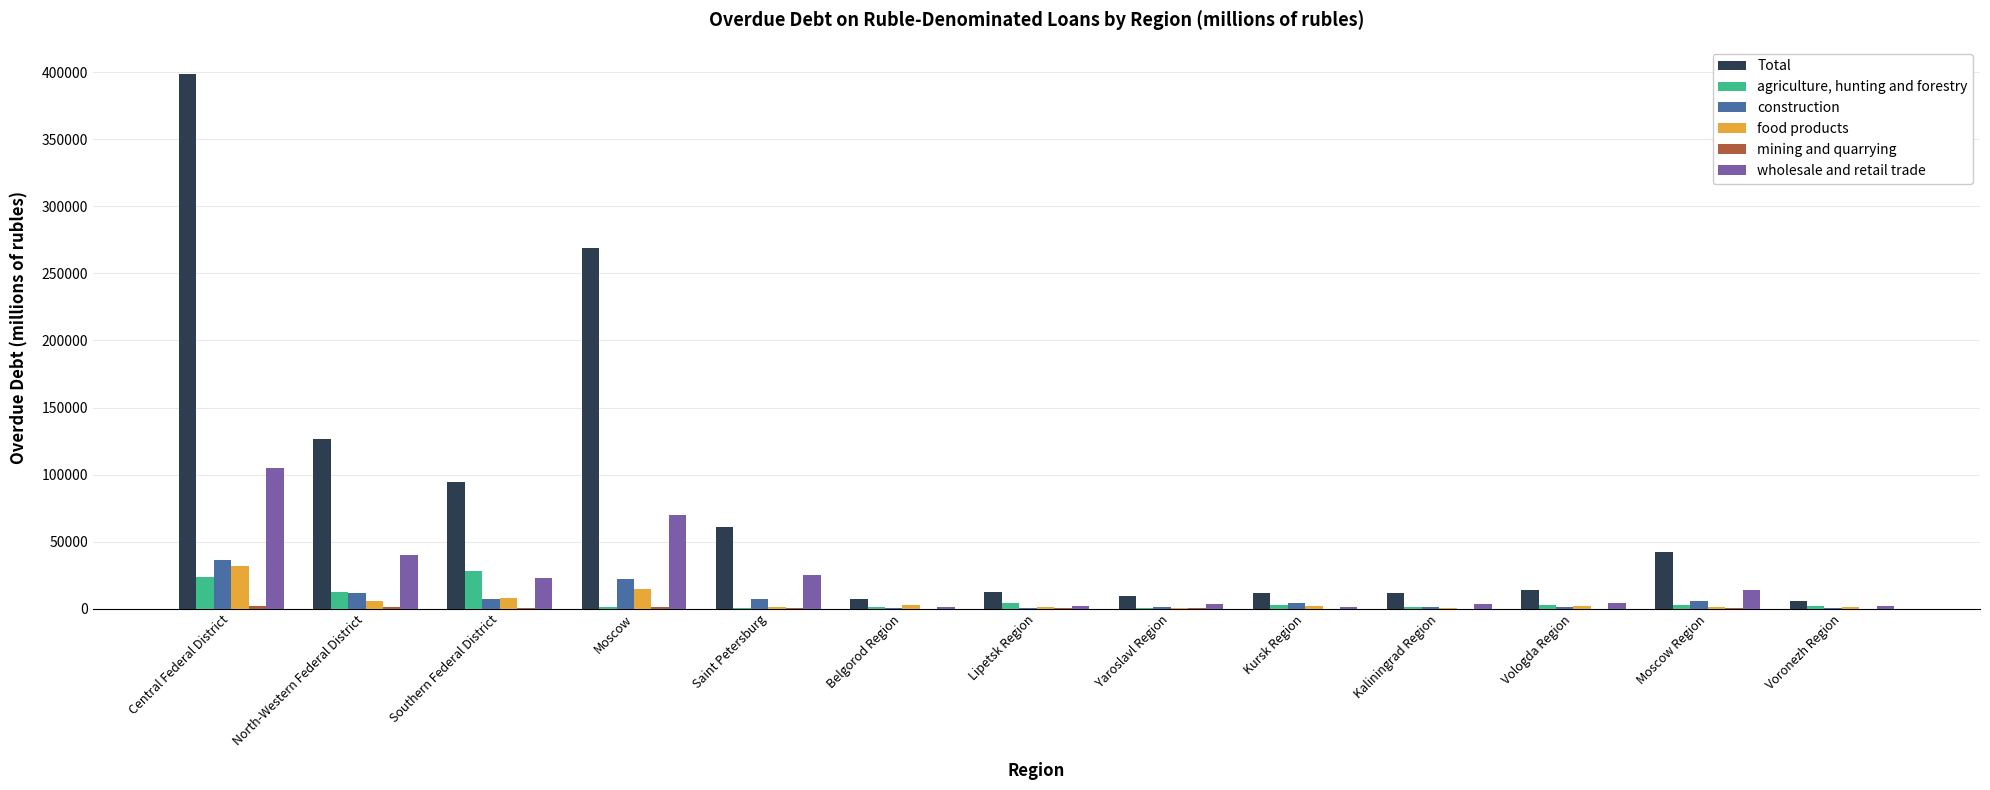

Which series has the largest total across all categories?

Total